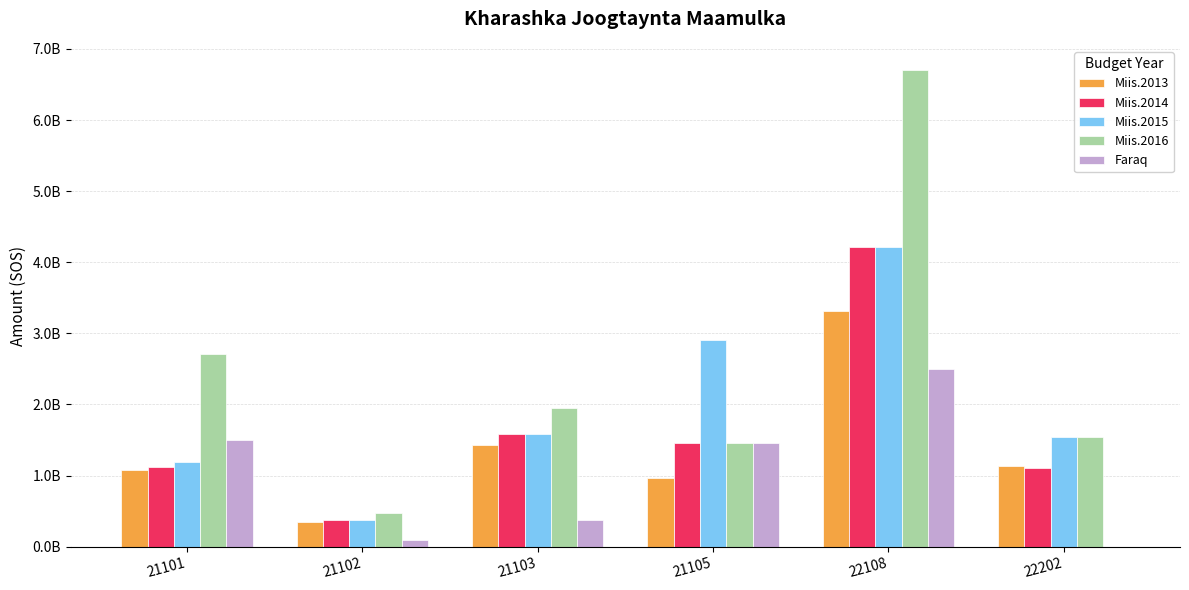

True or false: Miis.2015 has a value of 522250975 at 21102.

False